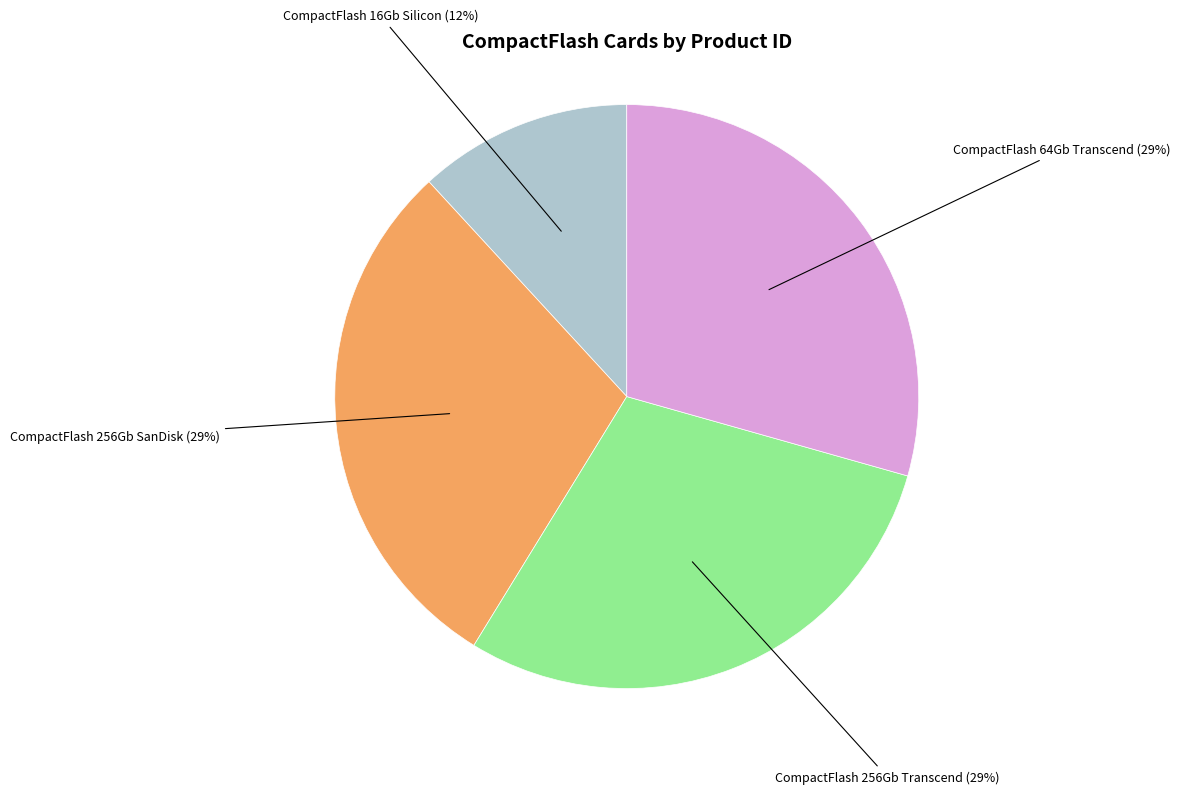

Is there a majority slice in this chart?

No